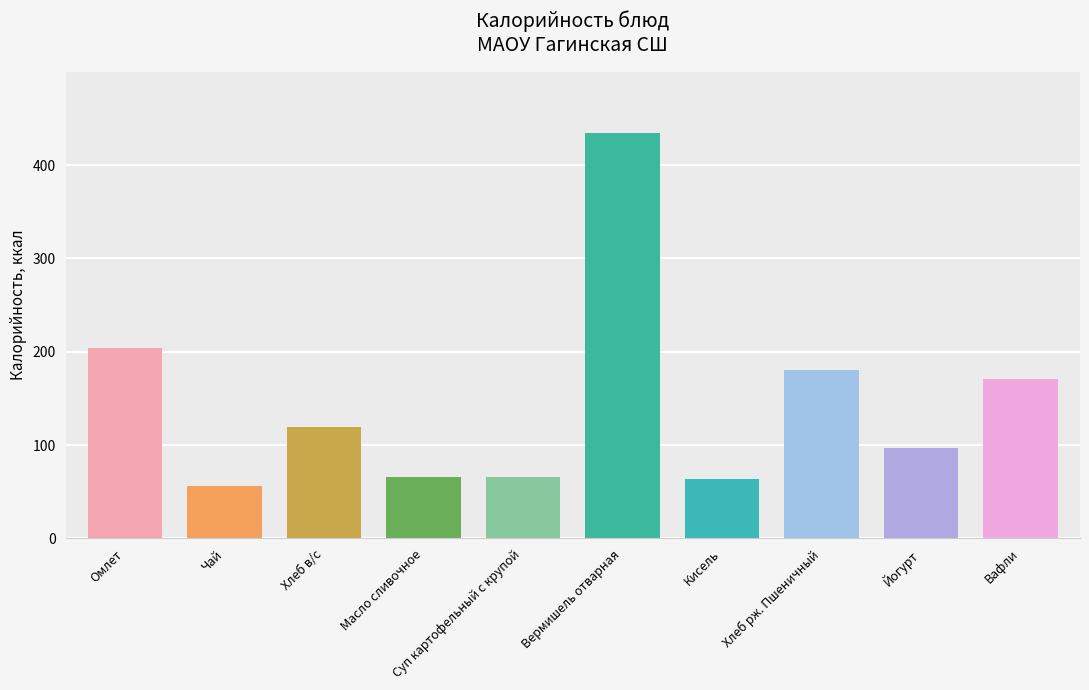

Approximately how many times larger is the value at Чай compared to Йогурт?

0.6